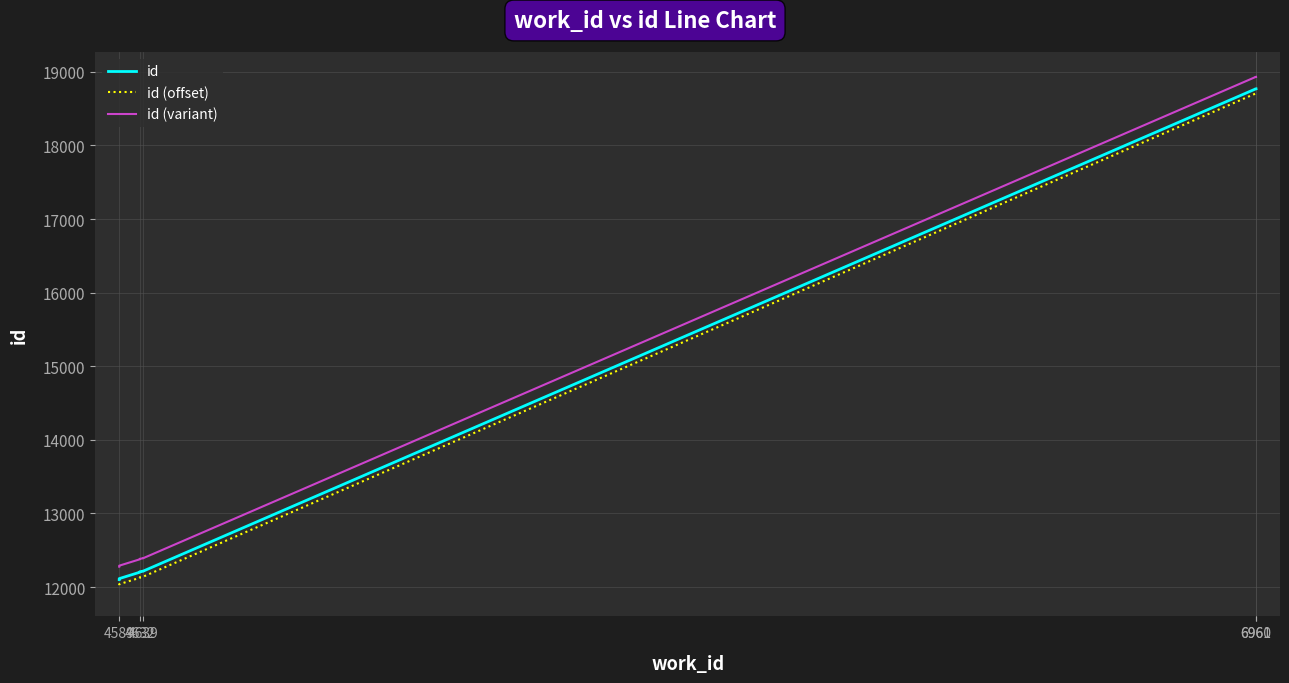

True or false: id (variant) and id (offset) intersect in this chart.

False